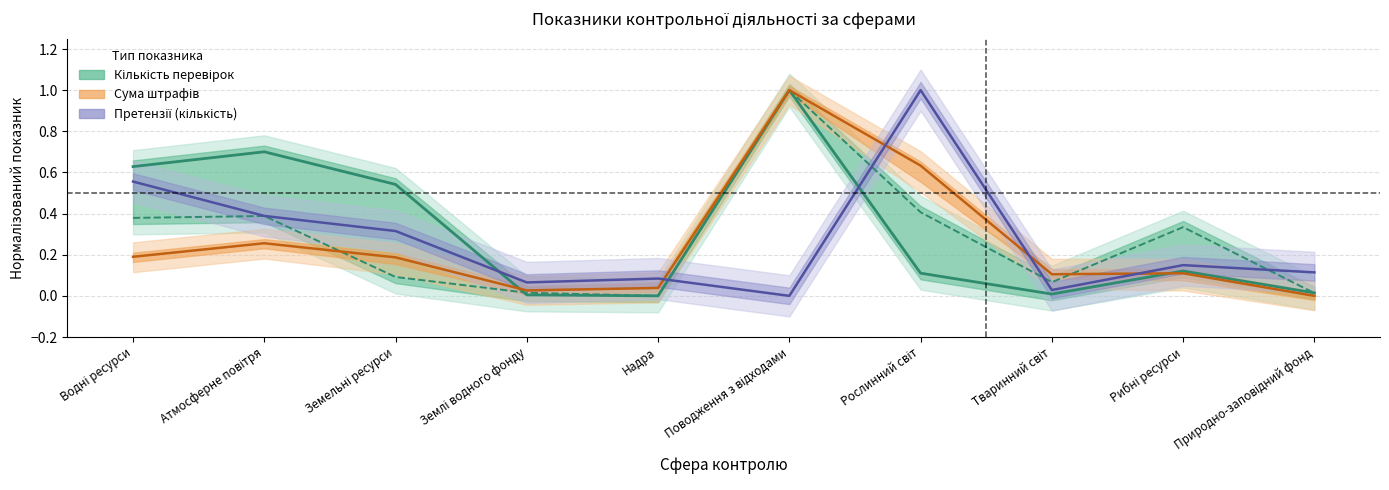

The Претензії кількість пред явлено series shows 0.4 at 1600. True or false?

False